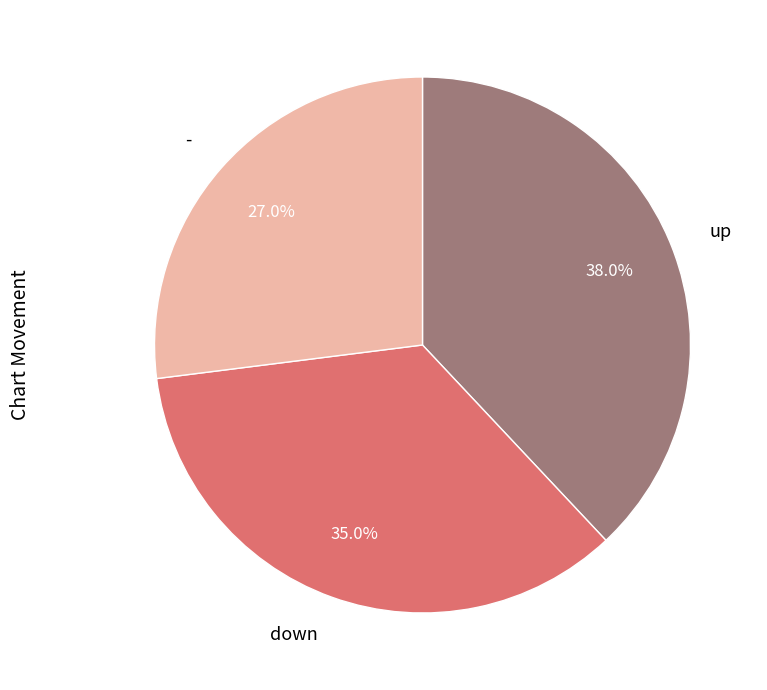

What percentage is the - slice, to the nearest percent?

27%